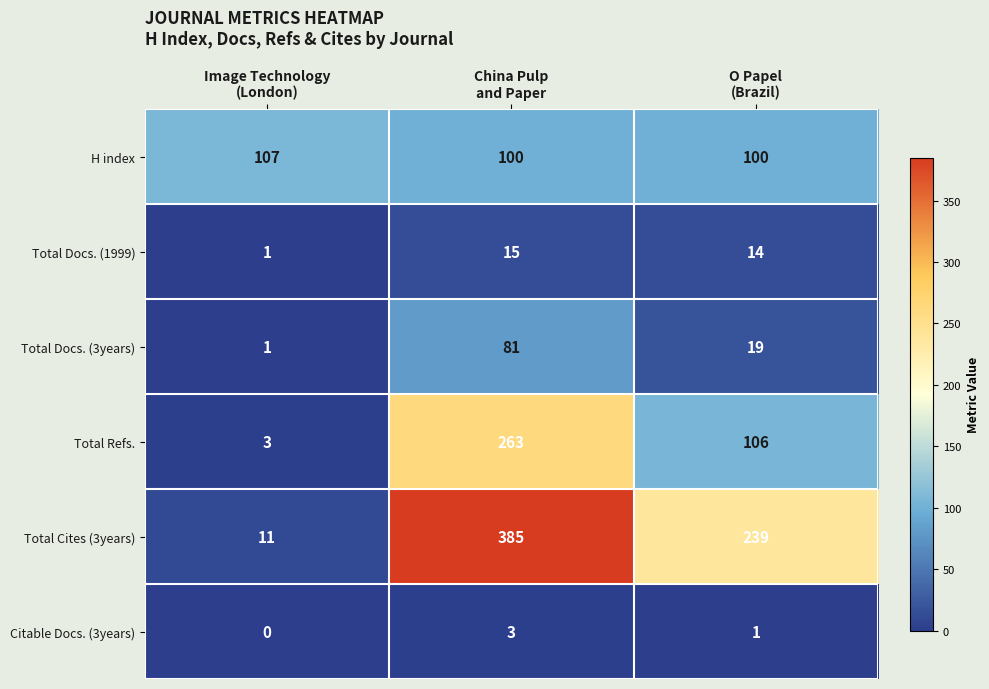

Where does the Total Docs. (3years) series first go above 19?

China Pulp and Paper